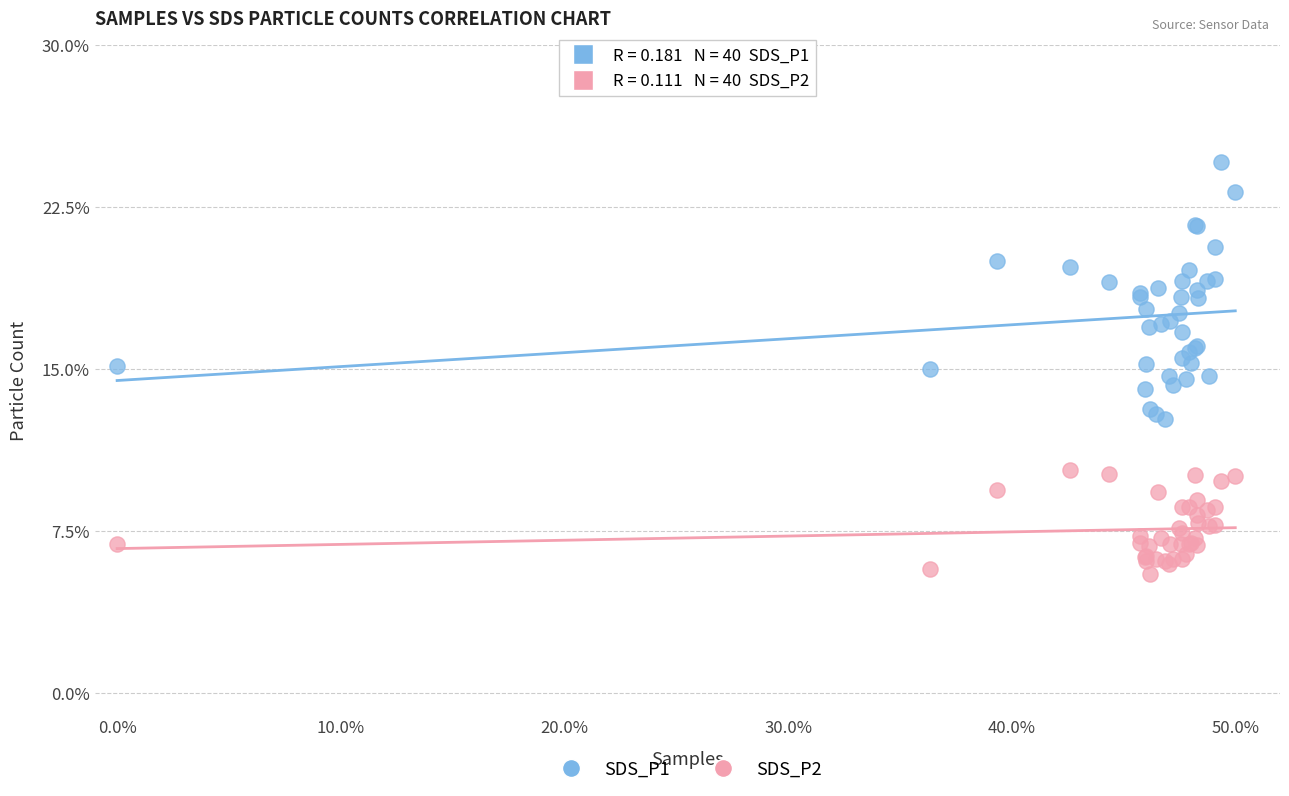

What are all the series names shown in the legend?

SDS_P1, SDS_P2